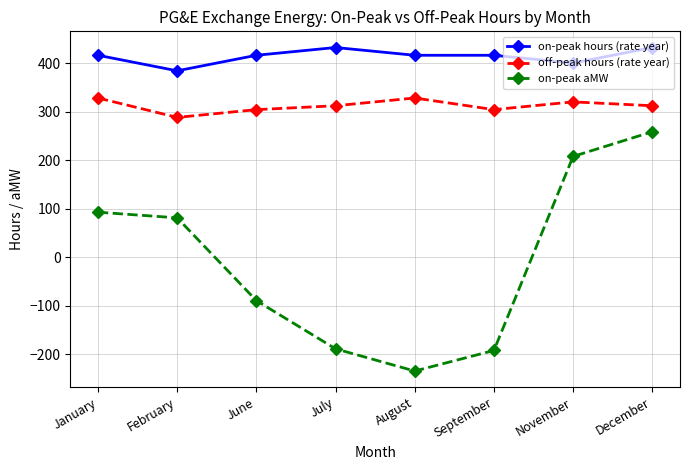

Which series changed the most between February and November?

on-peak aMW